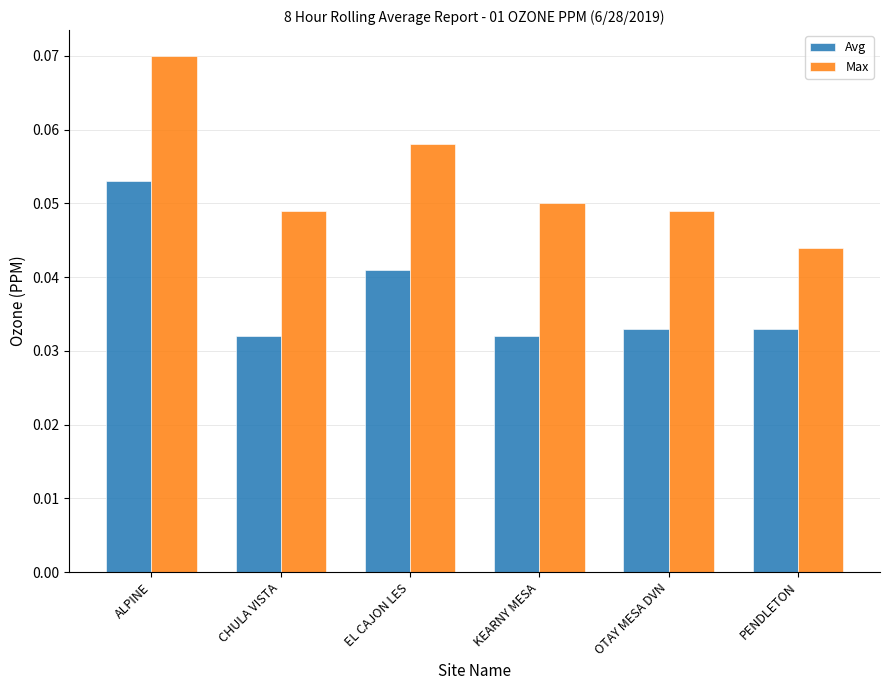

What is the sum of all Max values?

0.3